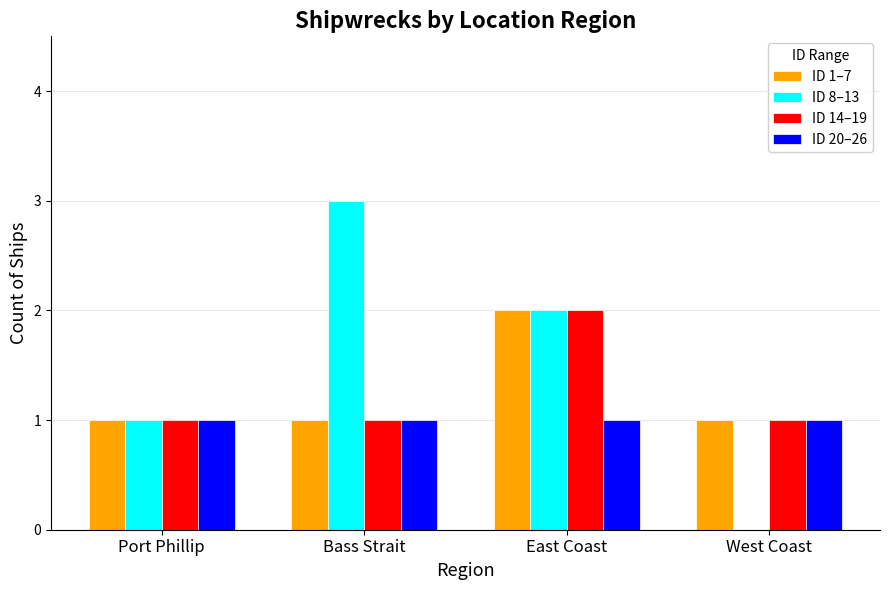

What is the approximate value of ID 8–13 at Bass Strait?

3